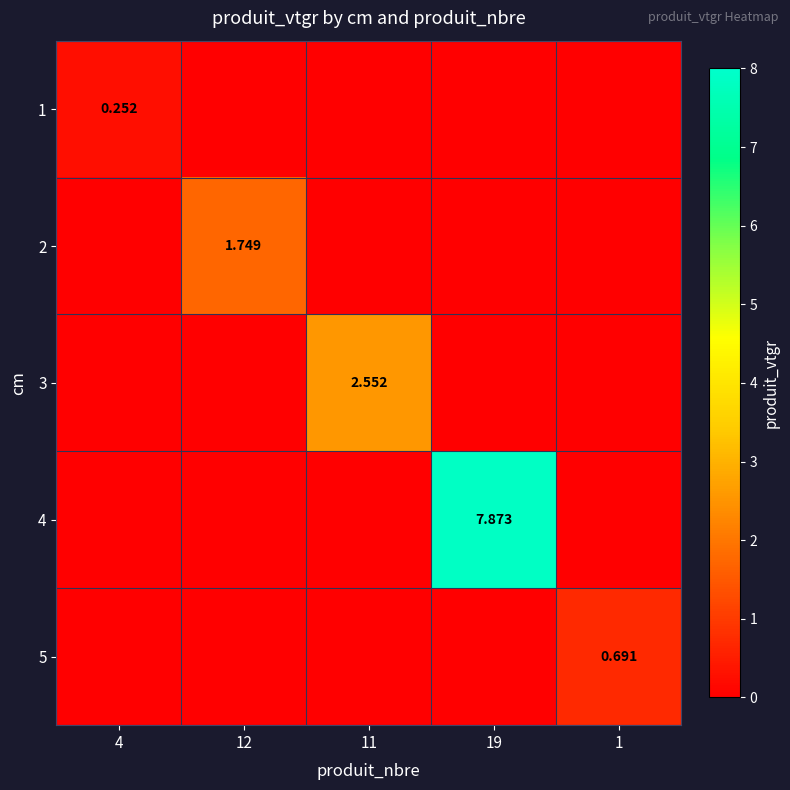

At 1, list the series in order from smallest to largest.

1, 2, 3, 4, 5